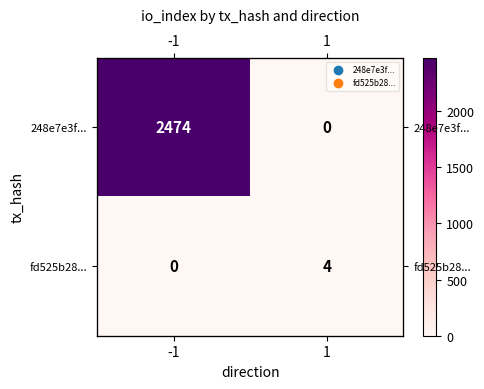

At which category does the chart reach its minimum across all series?

1